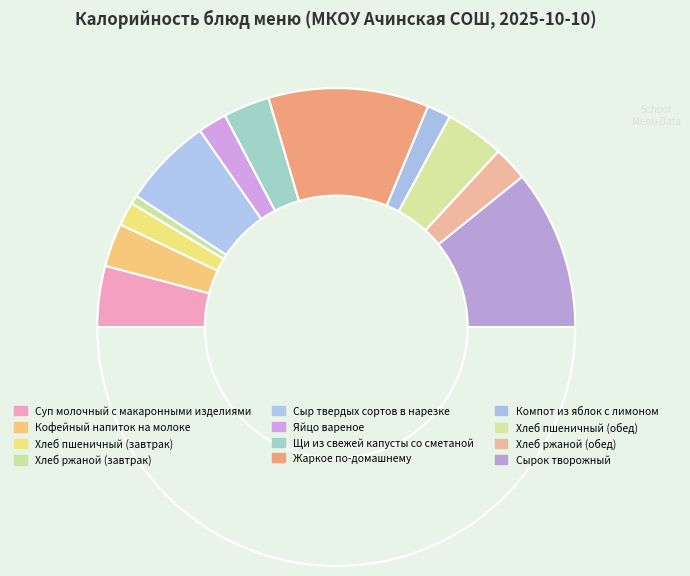

To the nearest percent, what is the average slice percentage?

8%